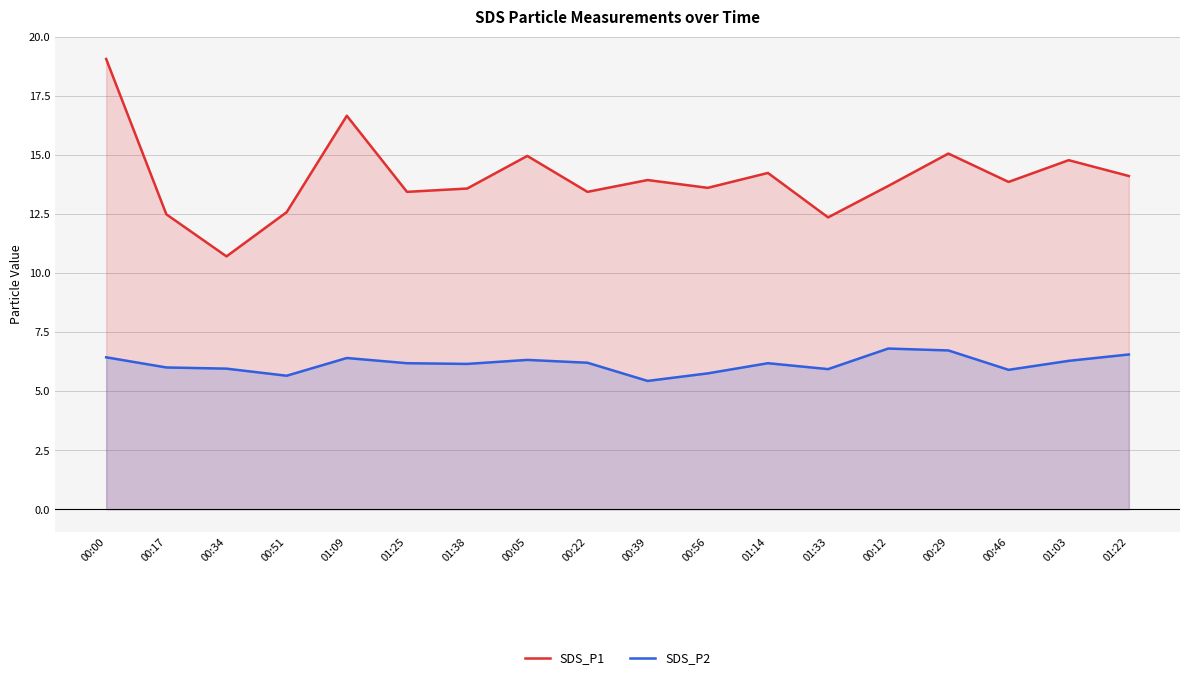

What is the maximum value for SDS_P1?

19.1